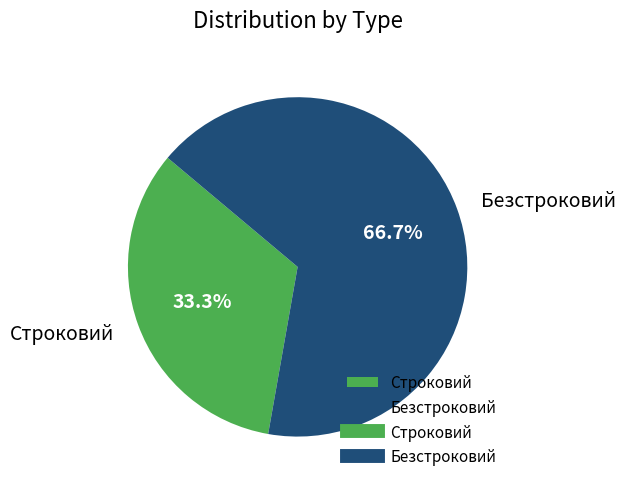

How much of the chart is everything except Безстроковий?

33.3%